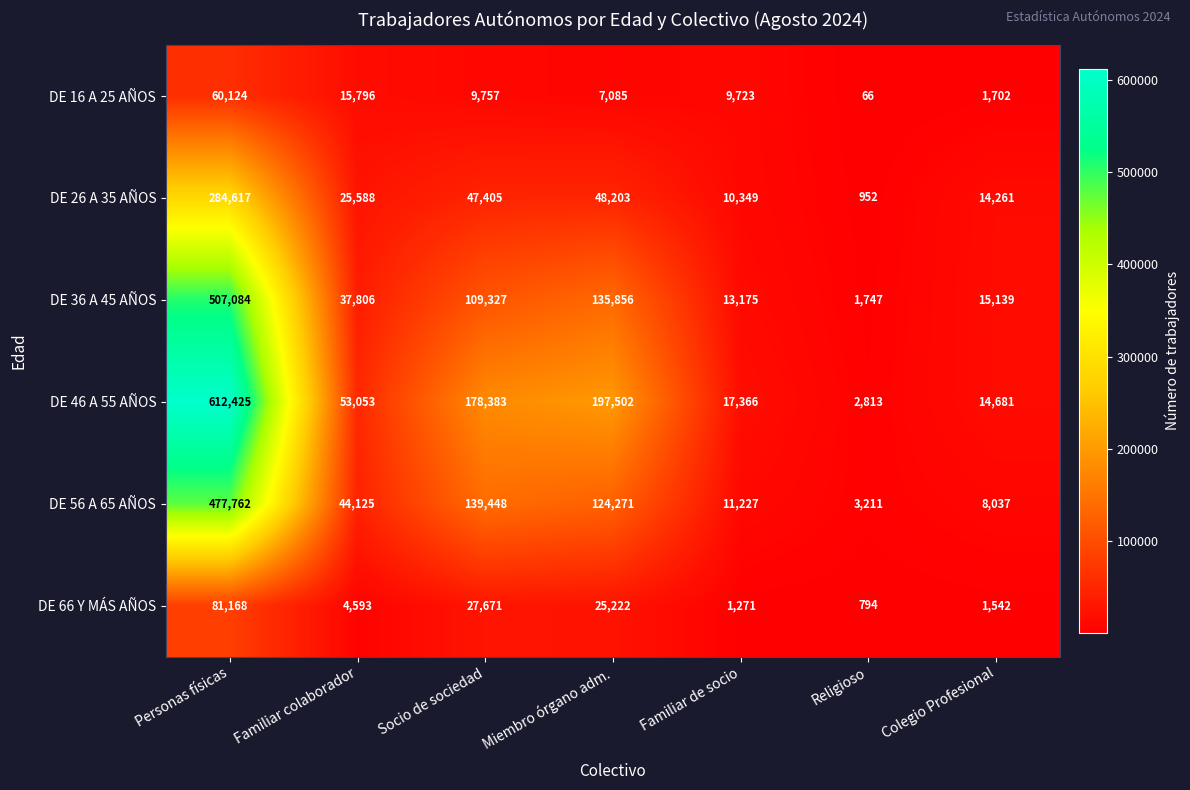

What is the difference between the maximum and second lowest values in the DE 66 Y MÁS AÑOS series?

79897